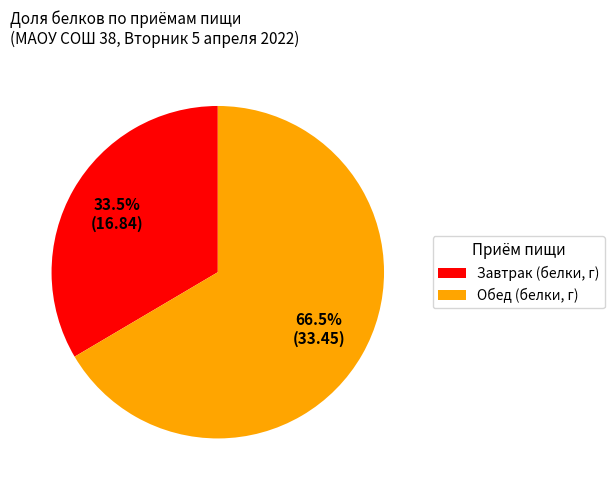

What is the total percentage of Обед (белки, г) and Завтрак (белки, г)?

100.0%